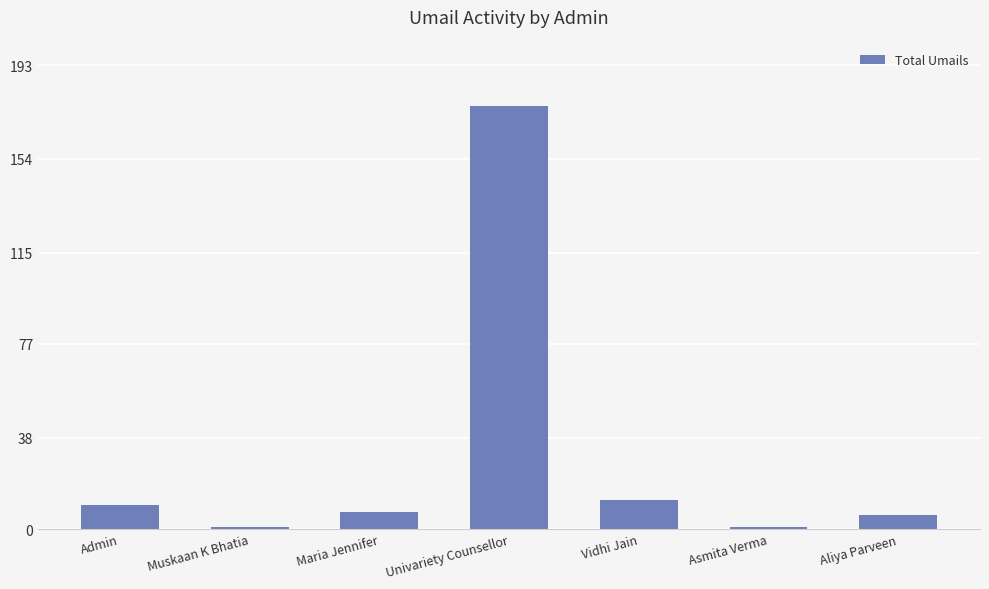

What is the value of the 4th bar from the left?

176